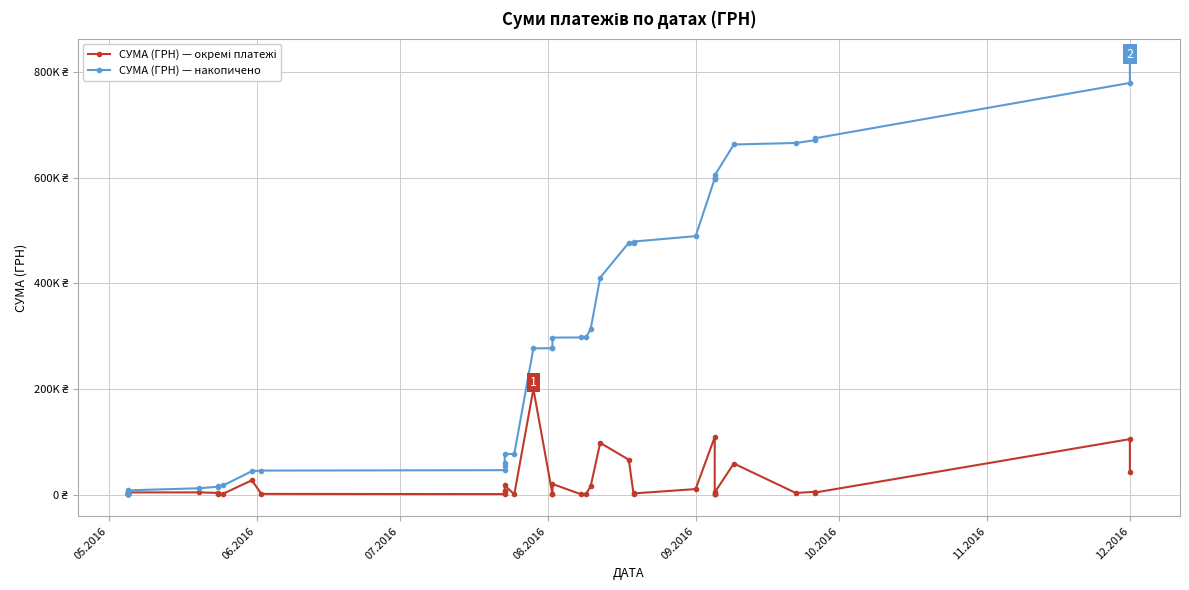

Is the value of СУМА (ГРН) — накопичено at 05.2016 greater than the value of СУМА (ГРН) — окремі платежі at 12?

No